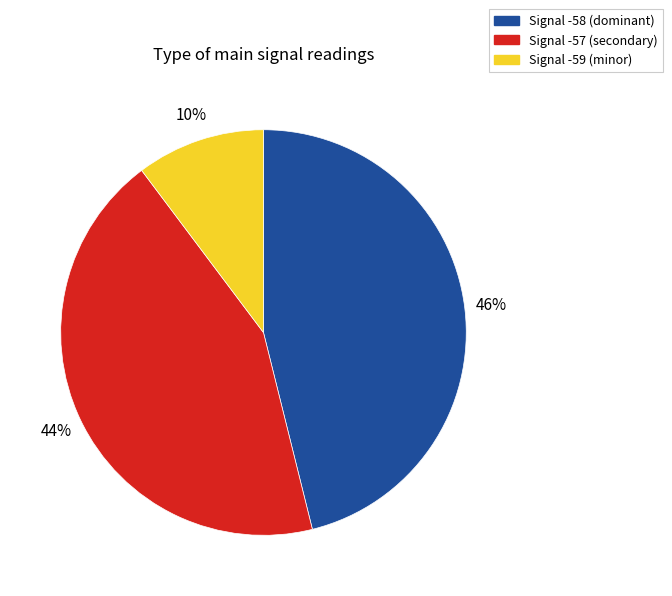

To the nearest percent, what is the difference between the largest and smallest slice percentages?

36%